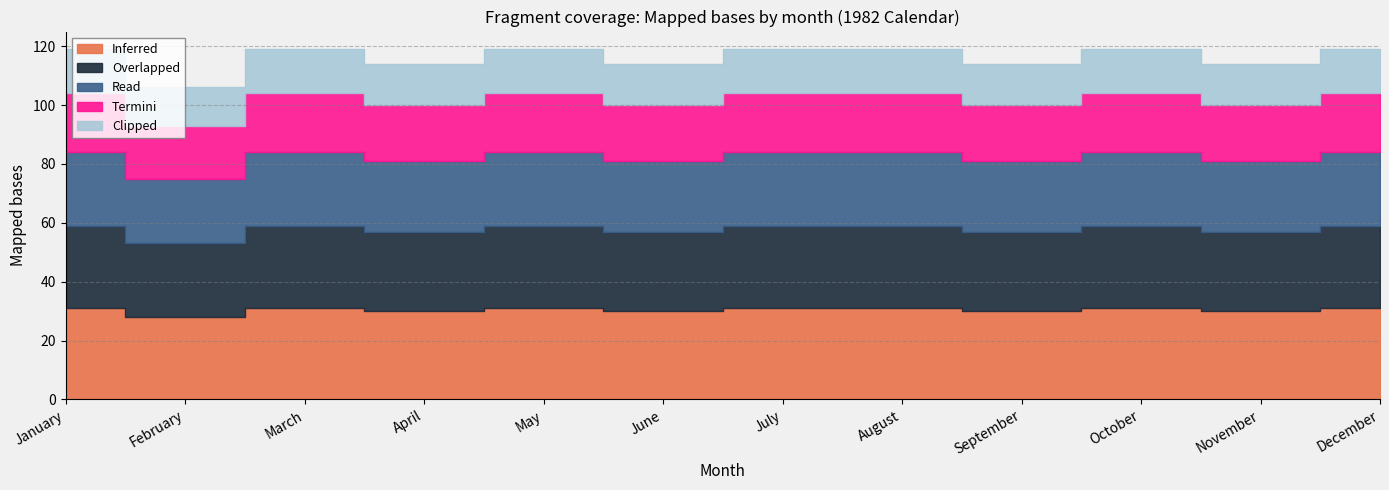

What is the difference between the highest and lowest values at September?

16